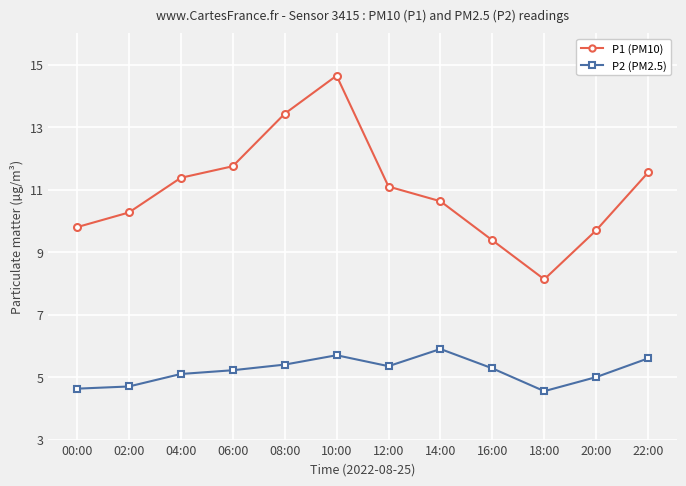

The P2 (PM2.5) series shows 1.4 at 22:00. True or false?

False